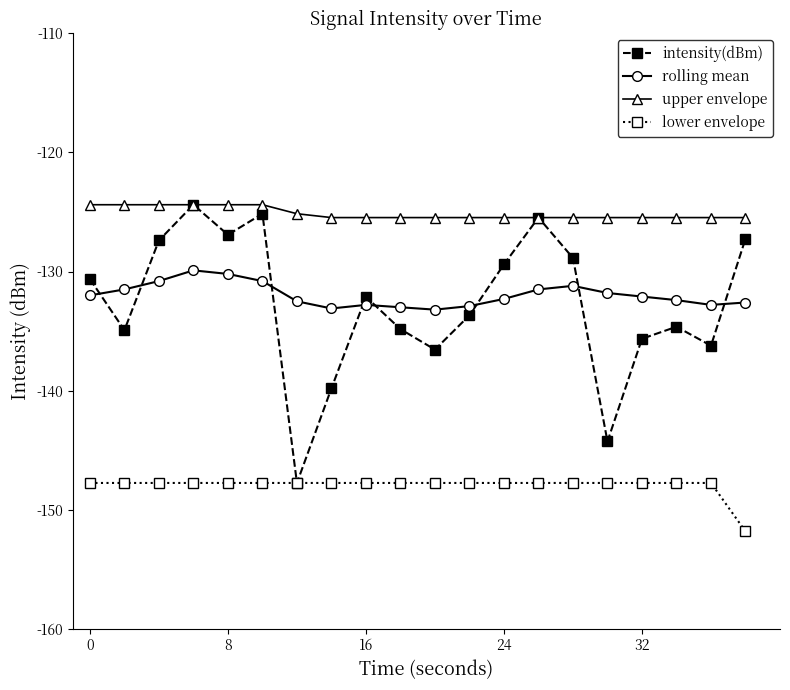

Which series has the widest spread of values?

intensity(dBm)